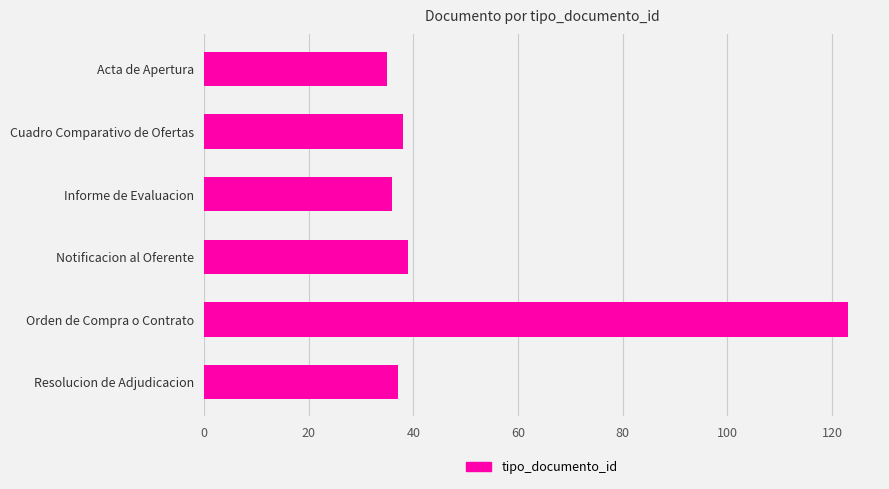

How many distinct data groups are displayed?

1